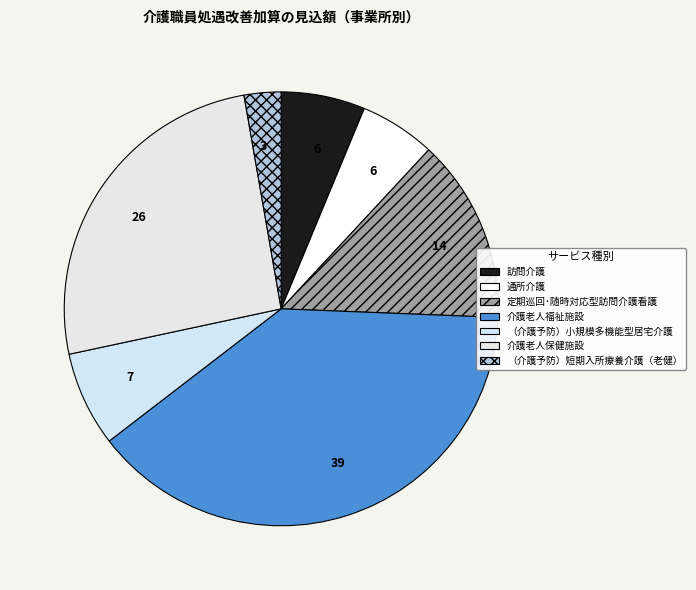

Does 介護老人福祉施設 represent more than half of the total?

No